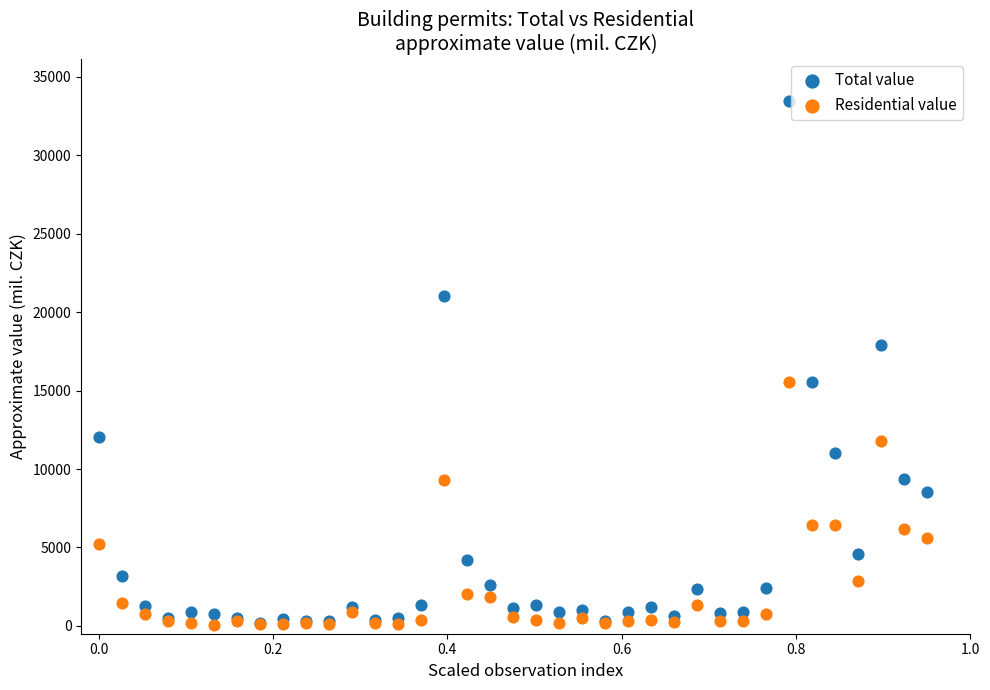

In the Residential value series, what Y value is closest to 7818?

6425